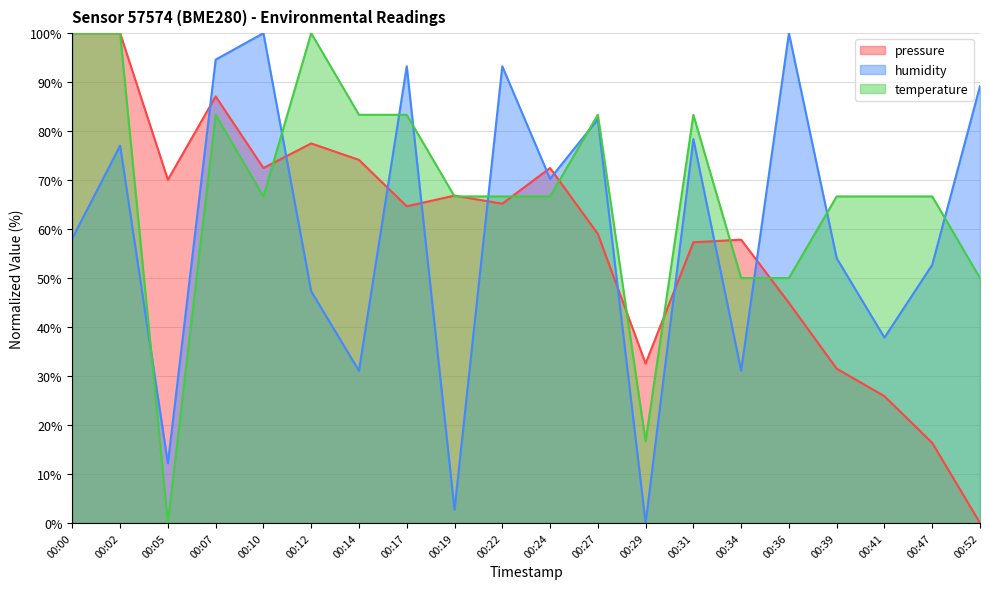

How many intersections are there between pressure and humidity?

11